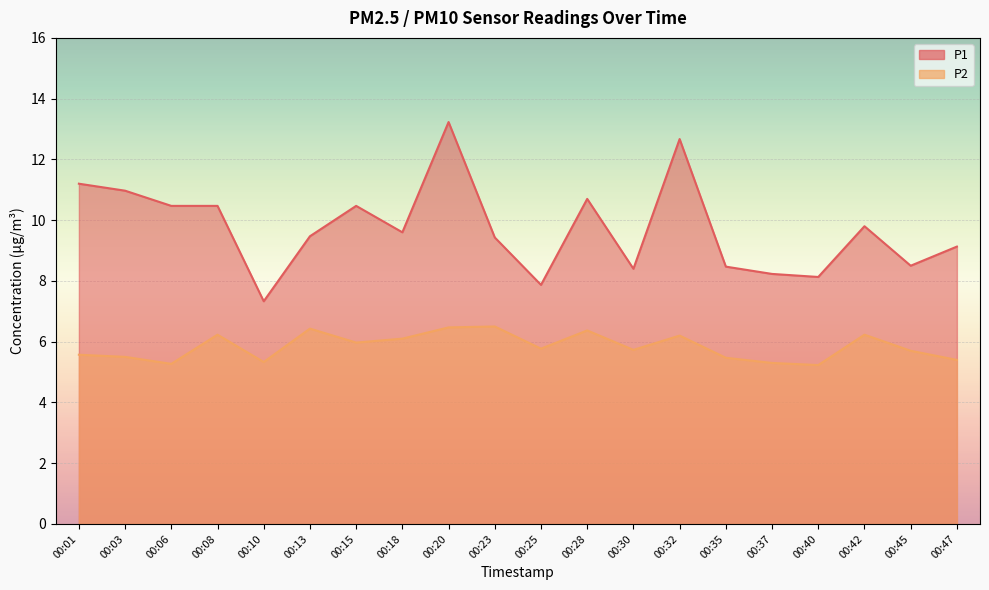

What is the value of the P1 point at the 14th from the left?

12.7